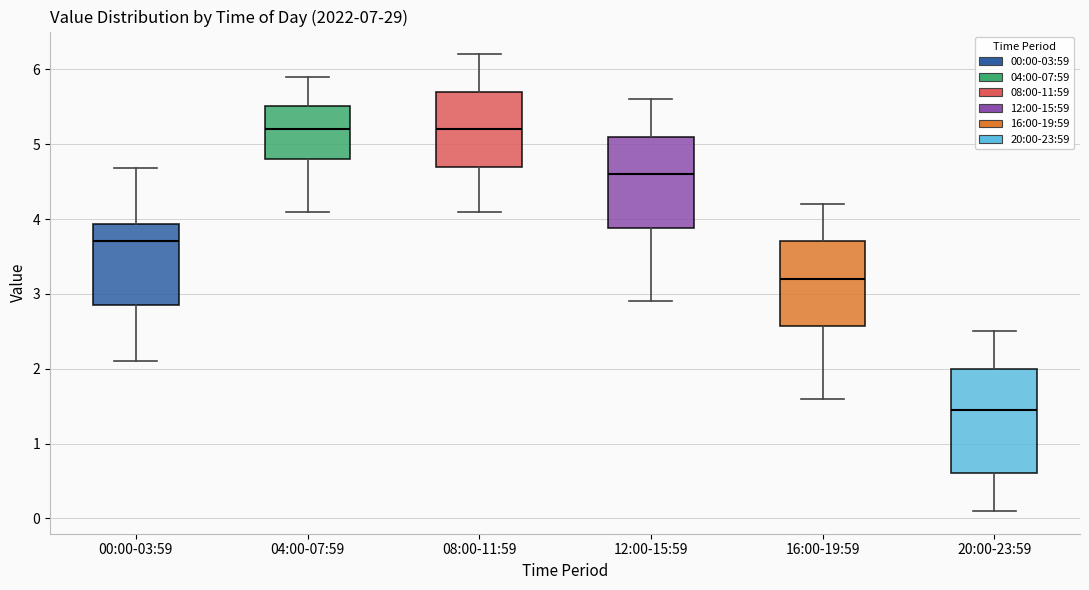

Where does the upper whisker of the box for 20:00-23:59 end on the y-axis? The values are not printed on the chart, so give them approximately, as read against the axis.

2.5